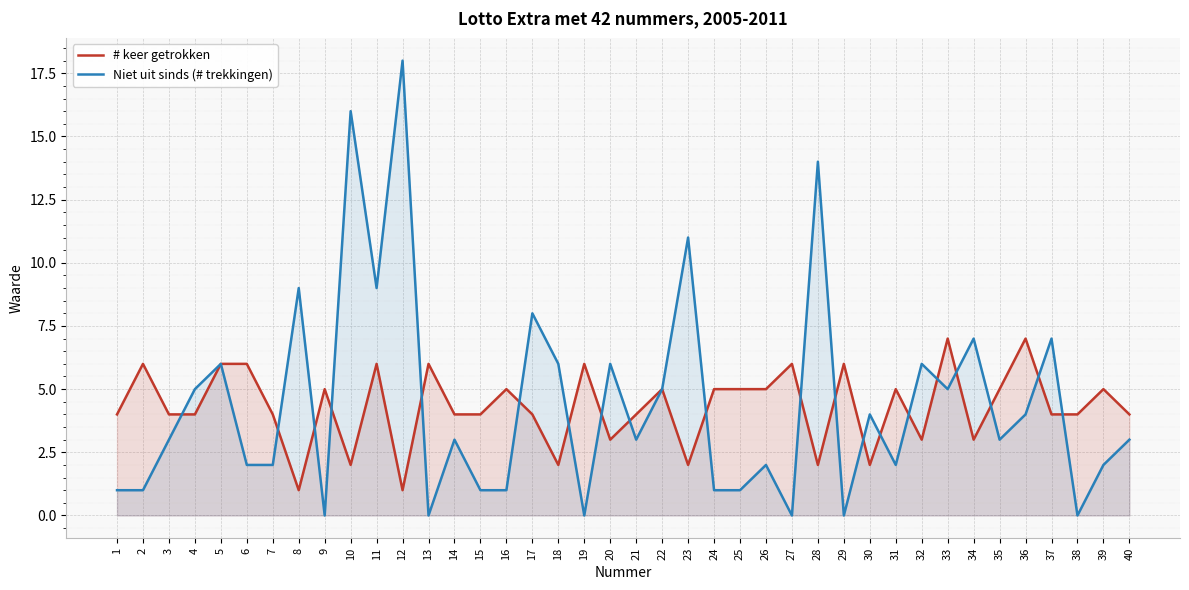

Rank the series by their maximum value, from highest to lowest.

Niet uit sinds (# trekkingen), # keer getrokken